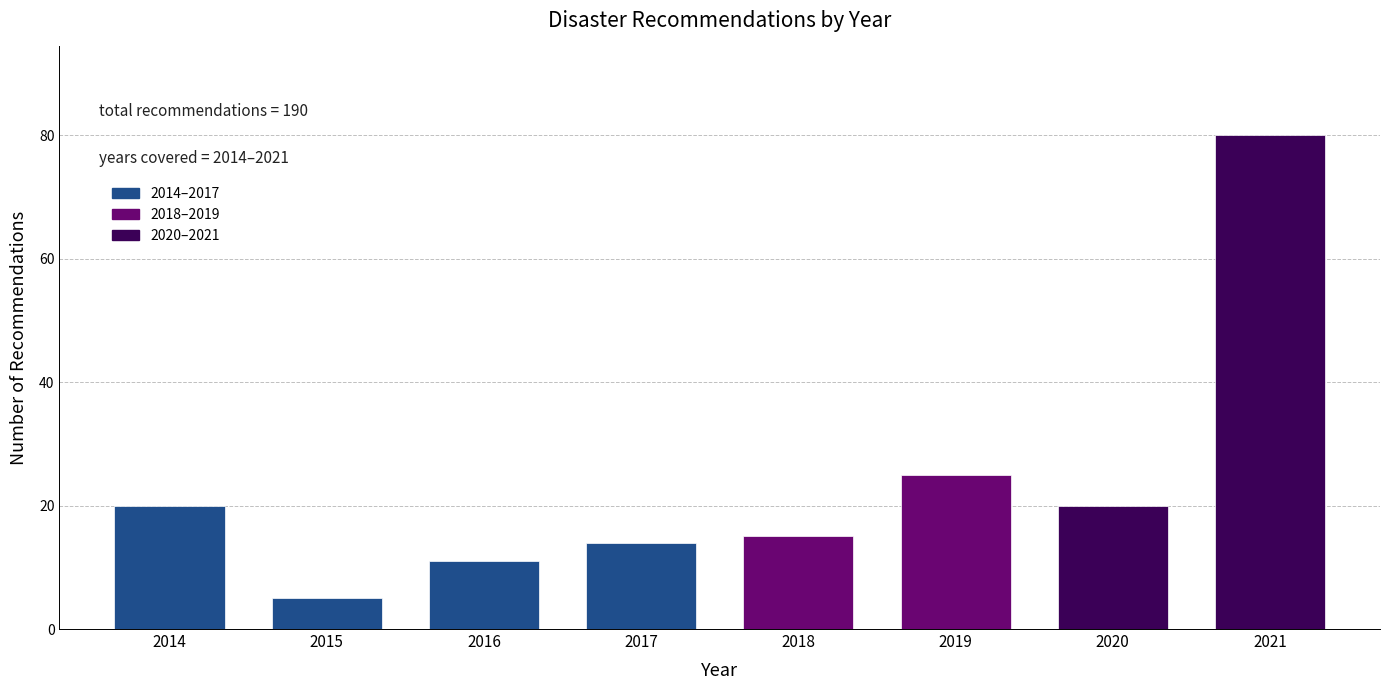

Reading left to right, transcribe all the data shown in this chart.

20	5	11	14	15	25	20	80